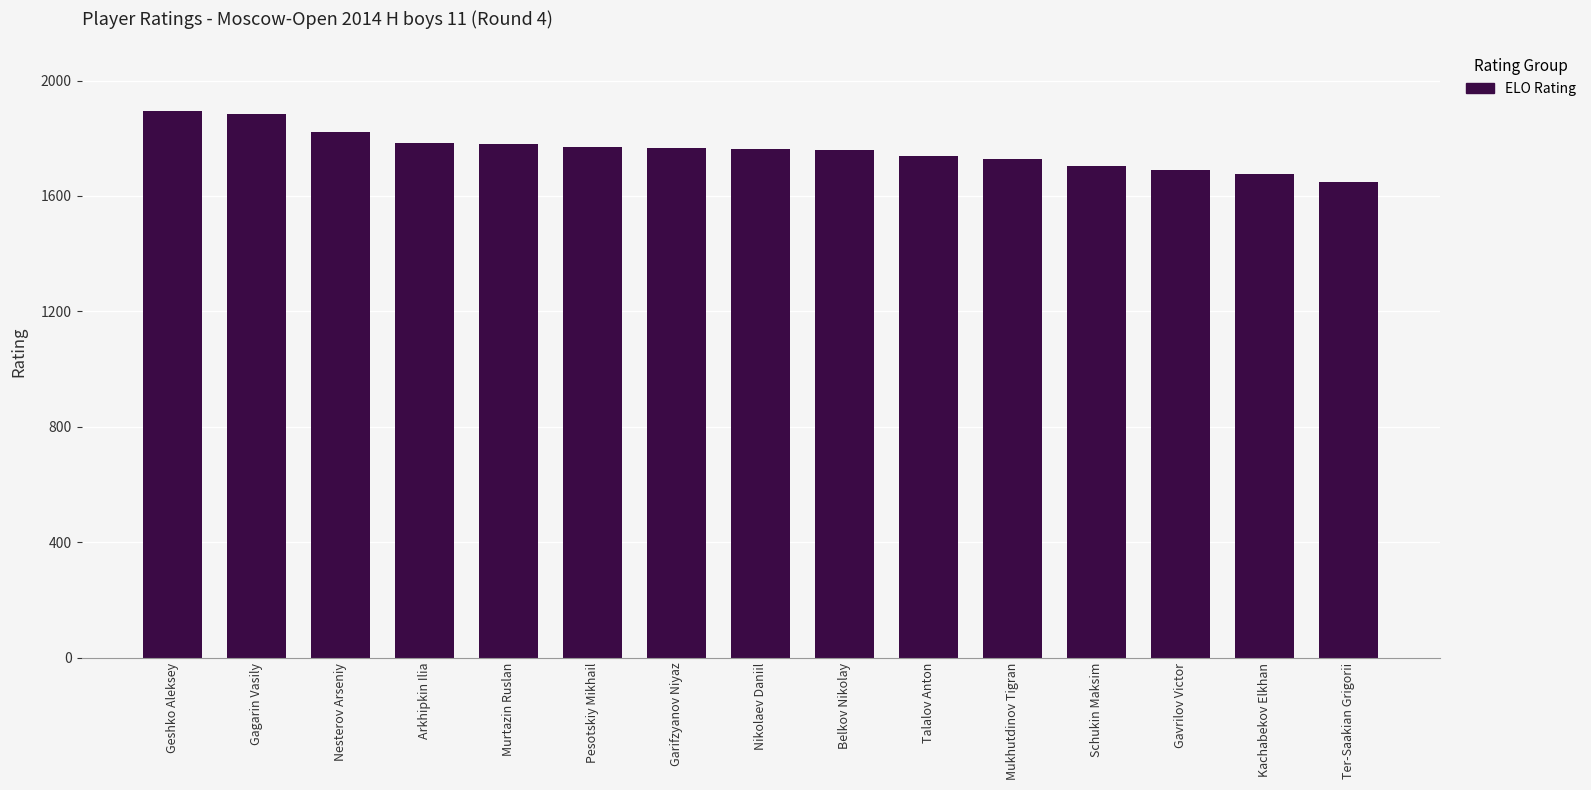

Which has a higher value, Belkov Nikolay or Gagarin Vasily?

Gagarin Vasily